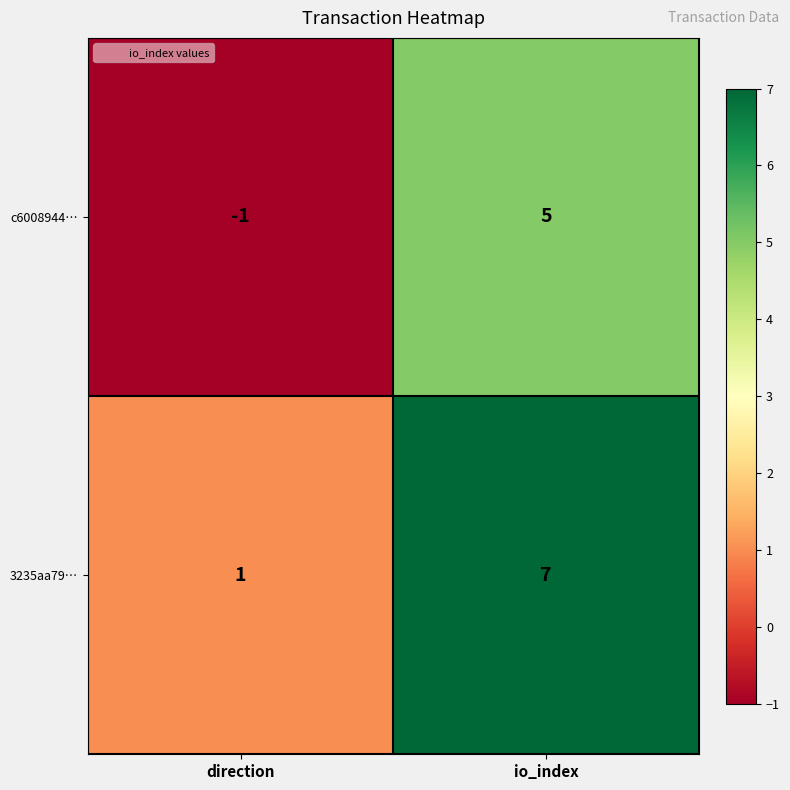

How many values in the c6008944… series are below 5?

1